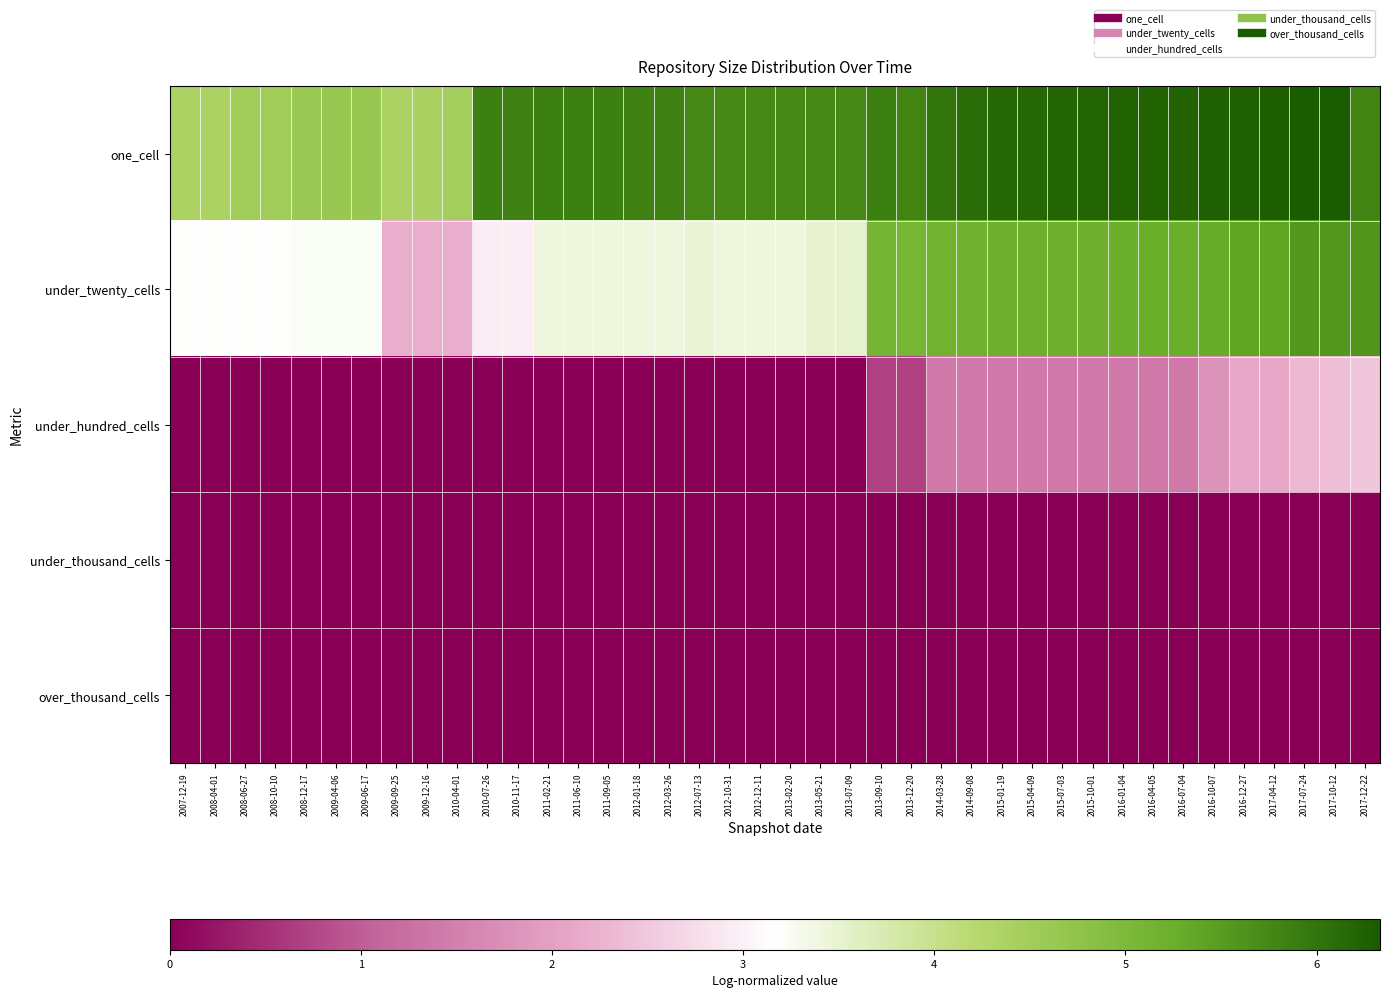

At which category is the sum across all series the highest?

2017-10-12